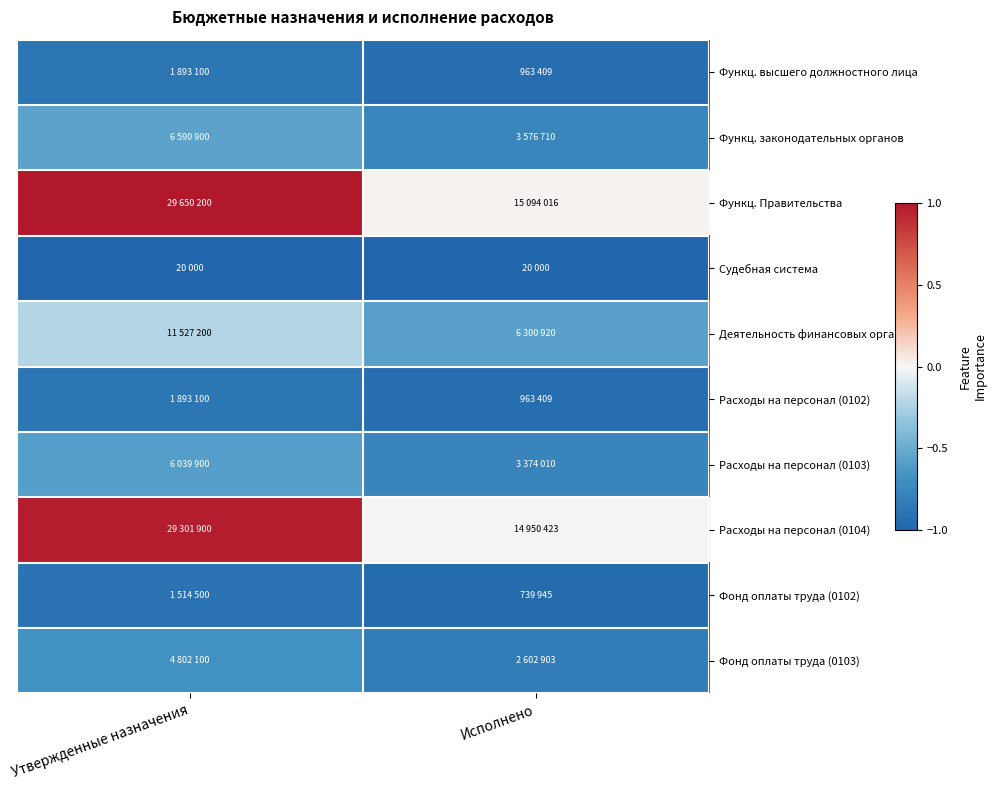

Between Утвержденные назначения and Исполнено, which is larger?

Утвержденные назначения